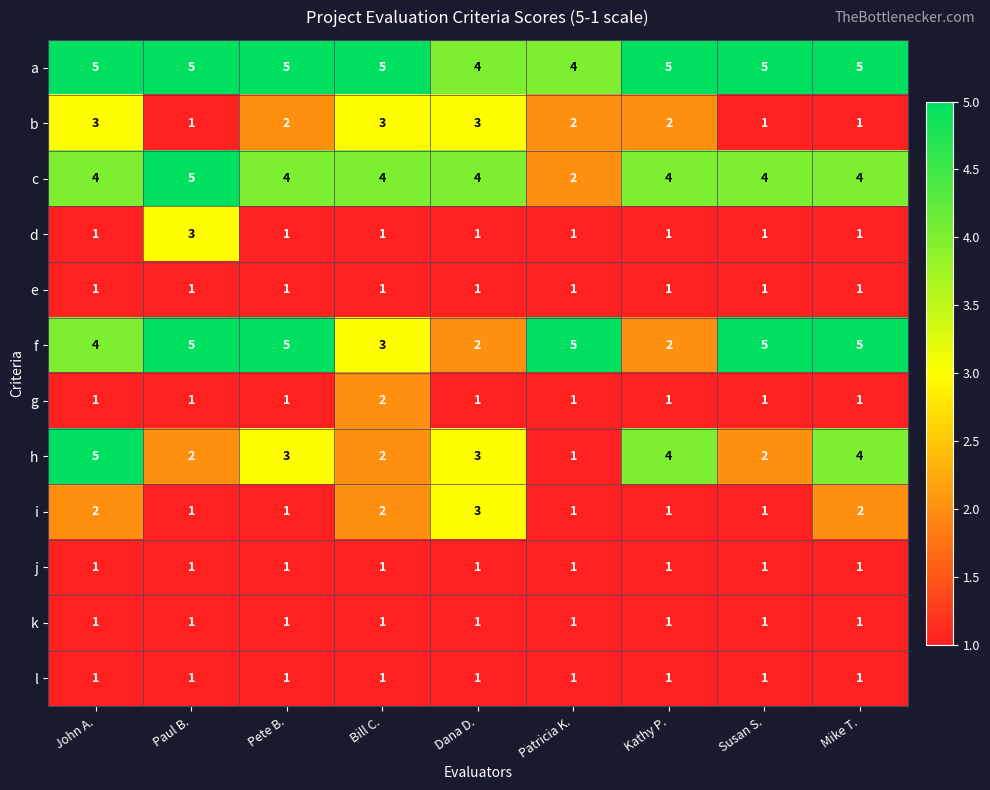

At how many categories does at least one series exceed 1?

9